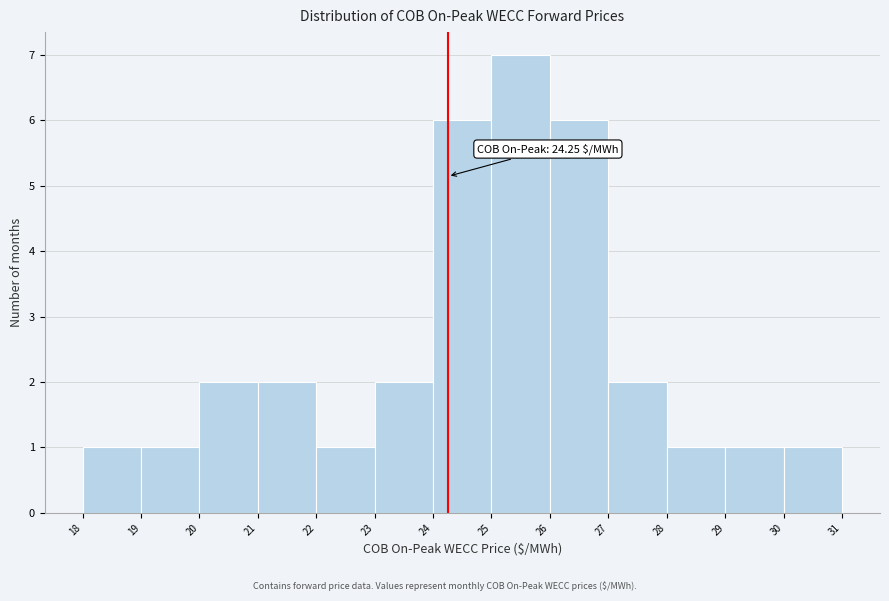

Which range on the x-axis has the tallest bar?

25 to 26